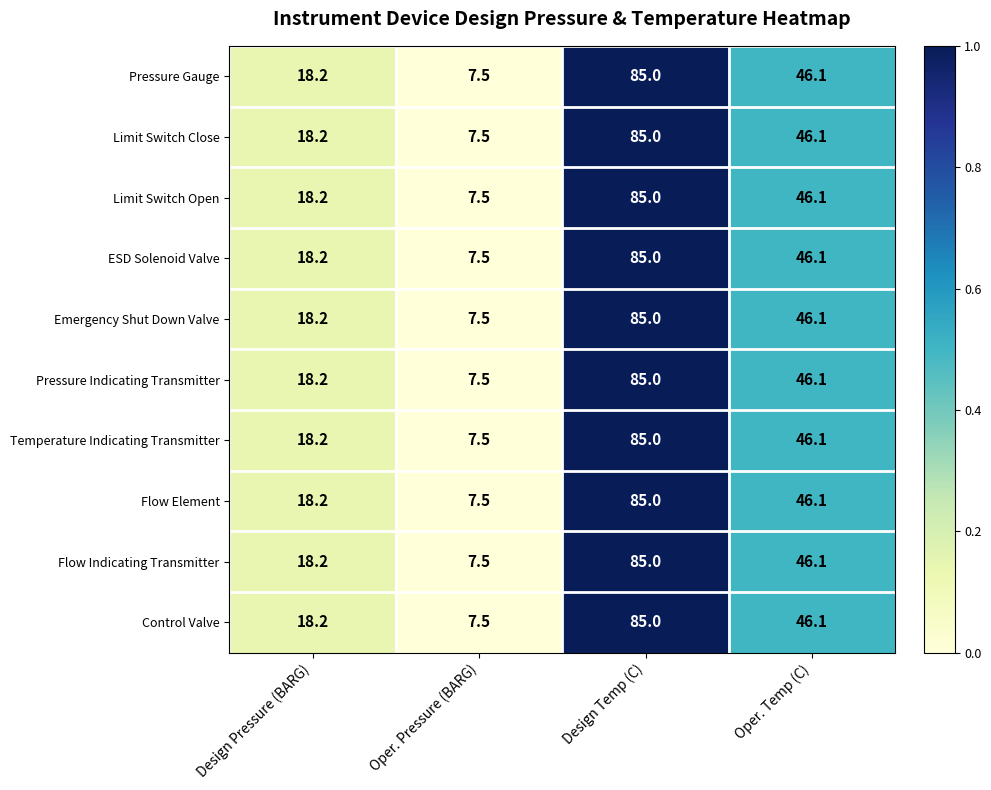

True or false: Limit Switch Close has a value of 151.4 at Design Temp (C).

False